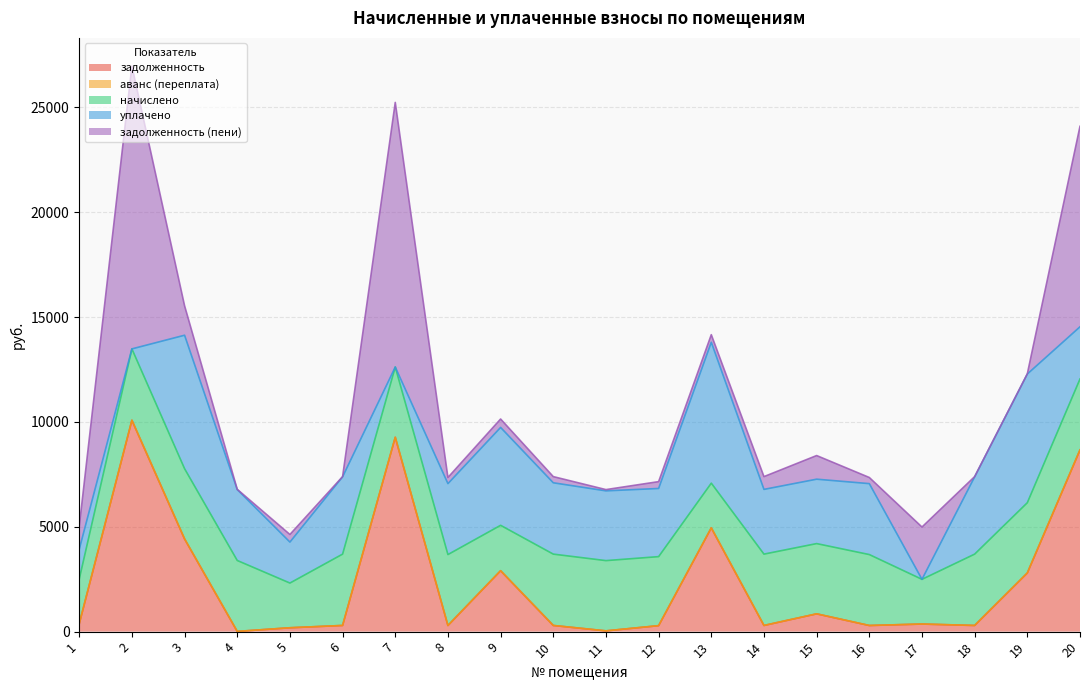

Between which two adjacent categories do задолженность and начислено first intersect?

1 and 2